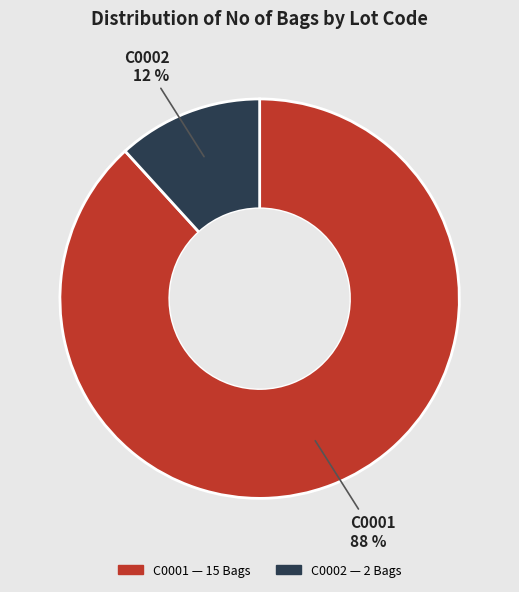

To the nearest percent, what percentage of the pie is C0001?

88%